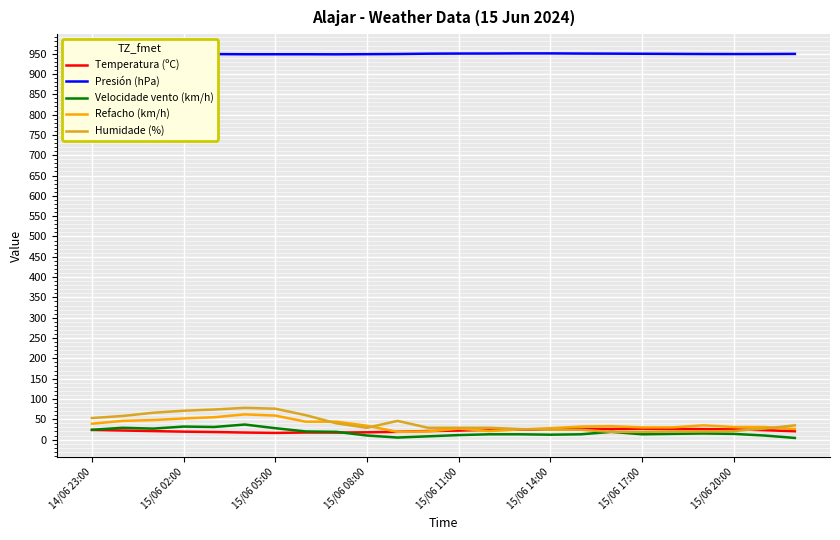

What is the maximum value for Velocidade vento (km/h)?

37.0